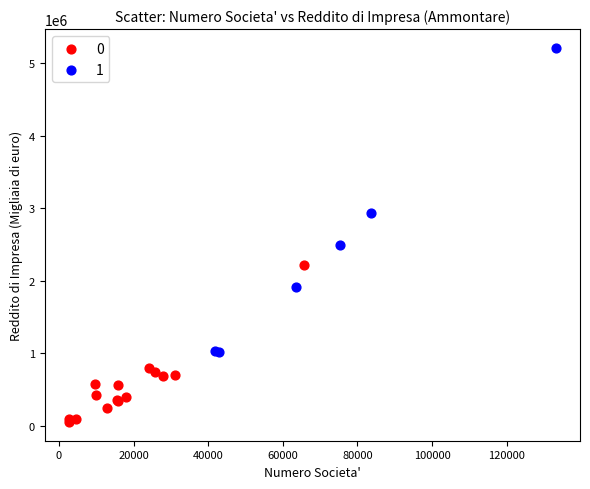

Which series has the largest Y range (max minus min)?

1